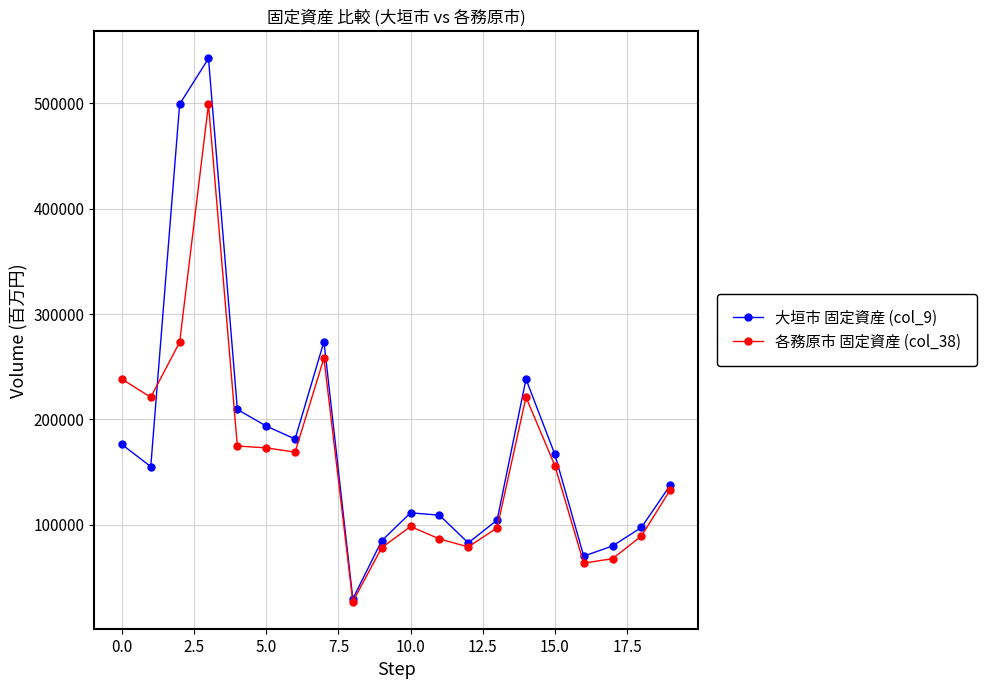

What is the minimum value for 各務原市 固定資産 (col_38)?

27007